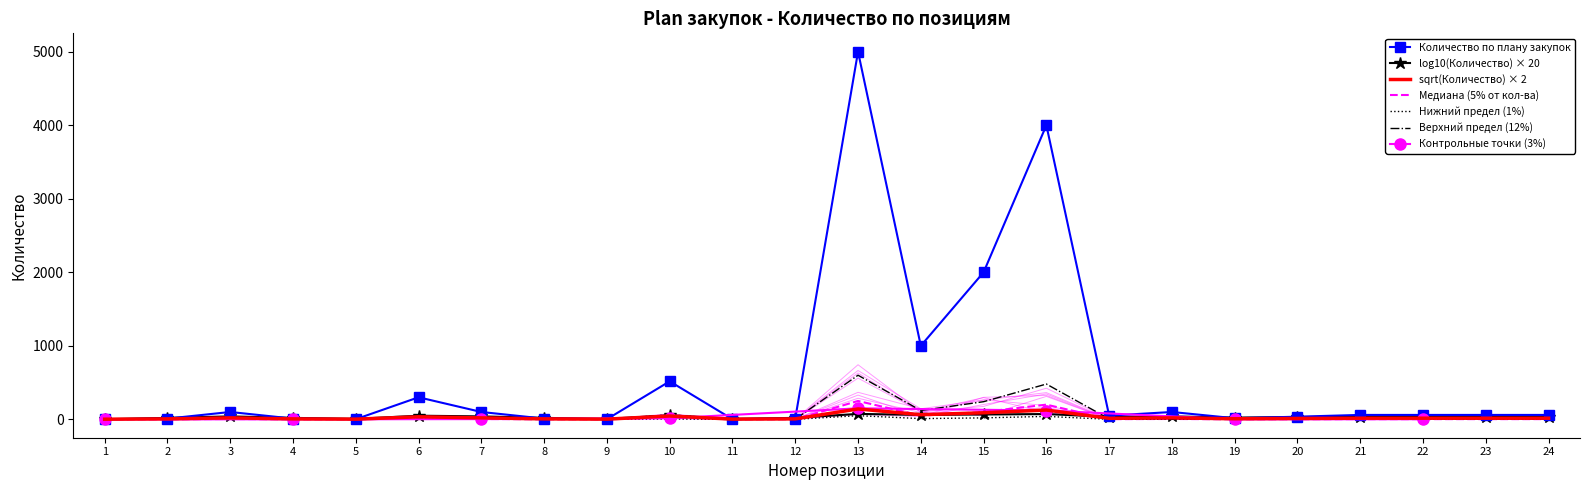

What is the sum of all values?

13505